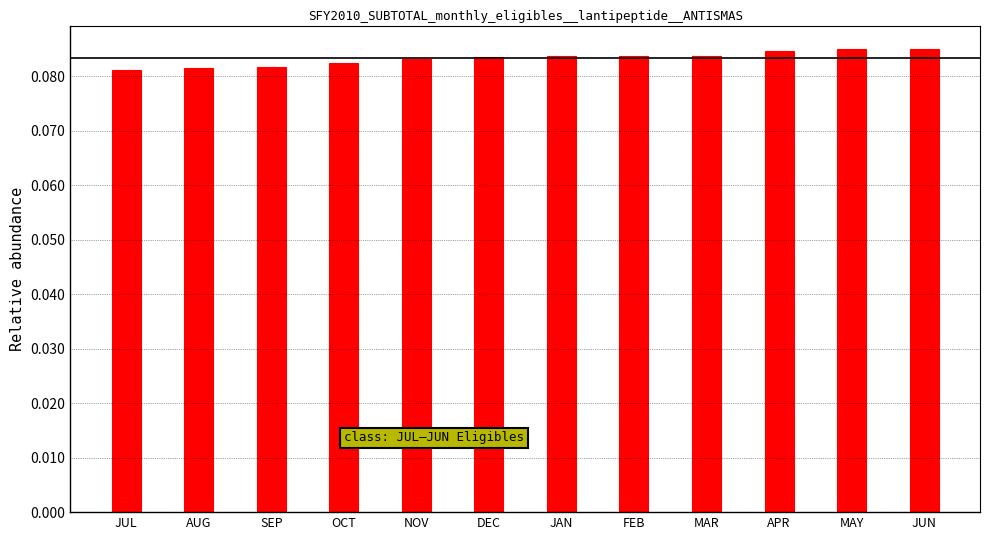

Count the values in the range 0 to 1.

12